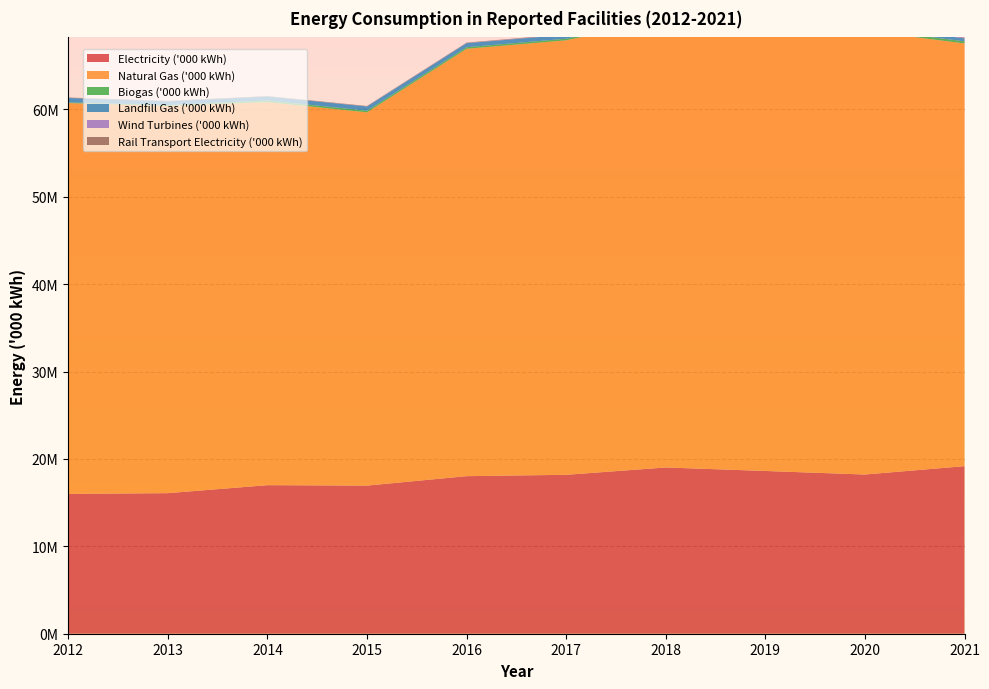

Reading left to right, what are all the values shown in this chart?

Electricity ('000 kWh): 15997672	16082283	16997203	16946866	18027243	18181907	19020992	18621209	18214806	19171772
Natural Gas ('000 kWh): 44717419	44305887	43830677	42704813	48897169	49711698	51326940	51510812	50774193	48362601
Biogas ('000 kWh): 79651	93210	187640	186296	180801	184895	190669	186417	250197	240555
Landfill Gas ('000 kWh): 499947	439568	454412	485487	461364	453479	390050	369530	340997	342005
Wind Turbines ('000 kWh): 6923	4924	6635	16024	17010	29945	48496	57156	56020	61503
Rail Transport Electricity ('000 kWh): 46743	43346	40550	43887	46189	47703	52148	54450	51610	49168